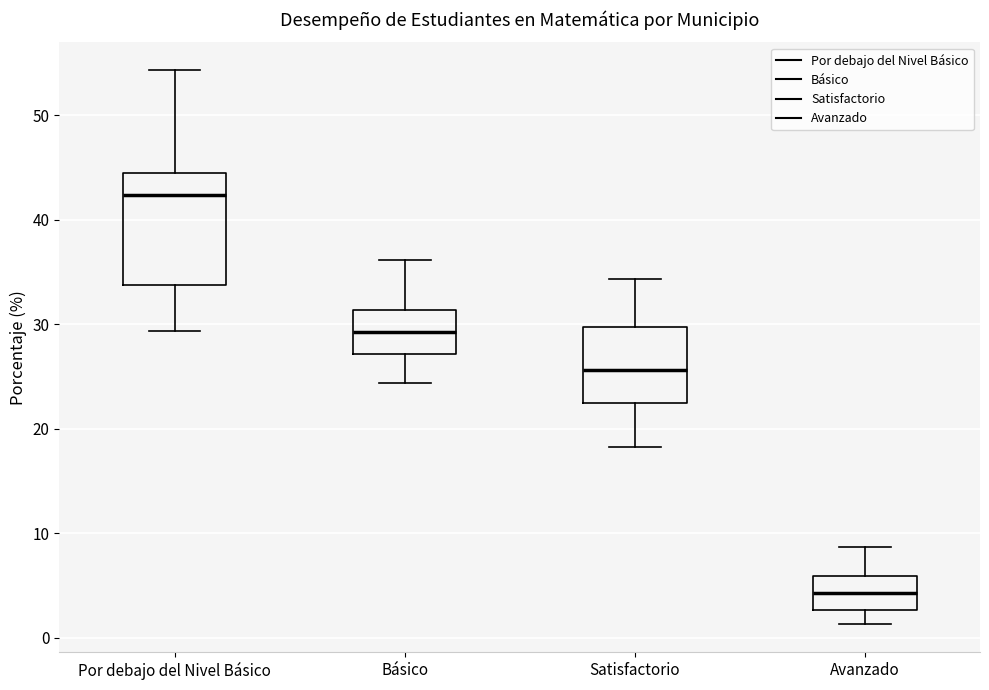

Reading left to right, read every box against the y-axis: the position of its median line, the range the box covers, and the ends of its whiskers. The values are not printed on the chart, so give them approximately, as read against the axis.

Por debajo del Nivel Básico: median 42, box 34 to 44, whiskers 29 to 54
Básico: median 29, box 27 to 31, whiskers 24 to 36
Satisfactorio: median 26, box 22 to 30, whiskers 18 to 34
Avanzado: median 4, box 3 to 6, whiskers 1 to 9